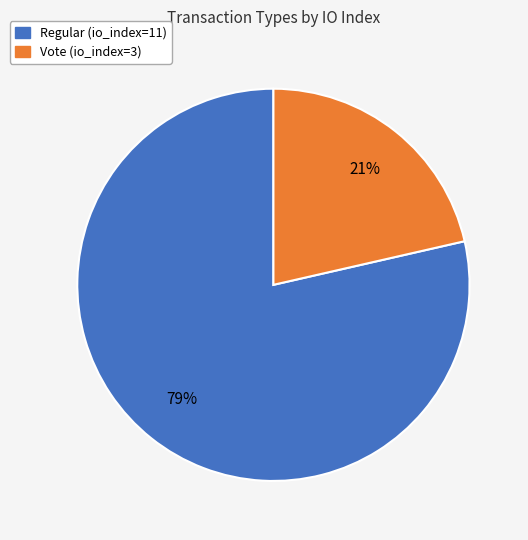

Which has a higher value, Vote (io_index=3) or Regular (io_index=11)?

Regular (io_index=11)